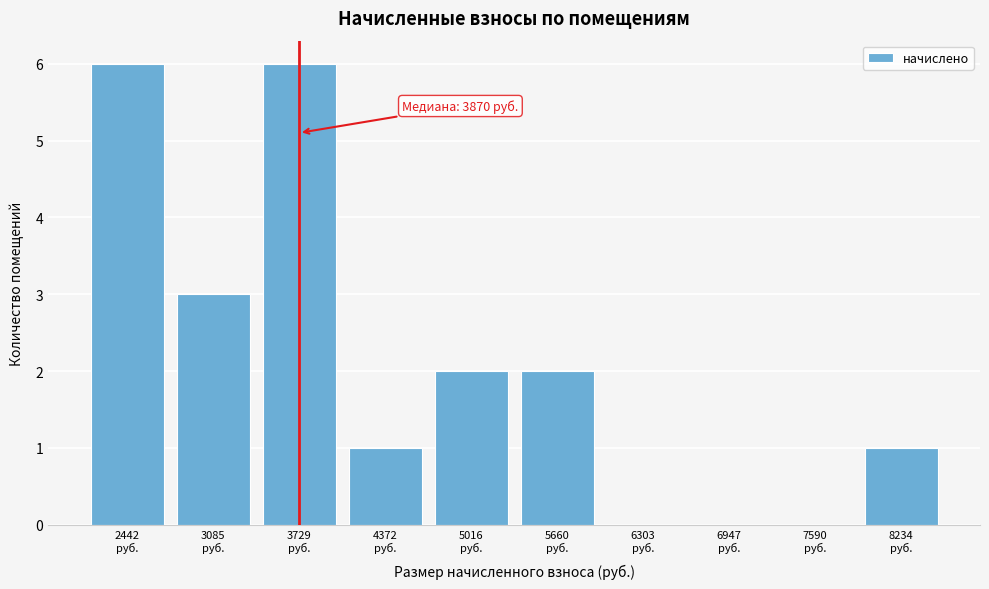

What is the sum of all values?

21